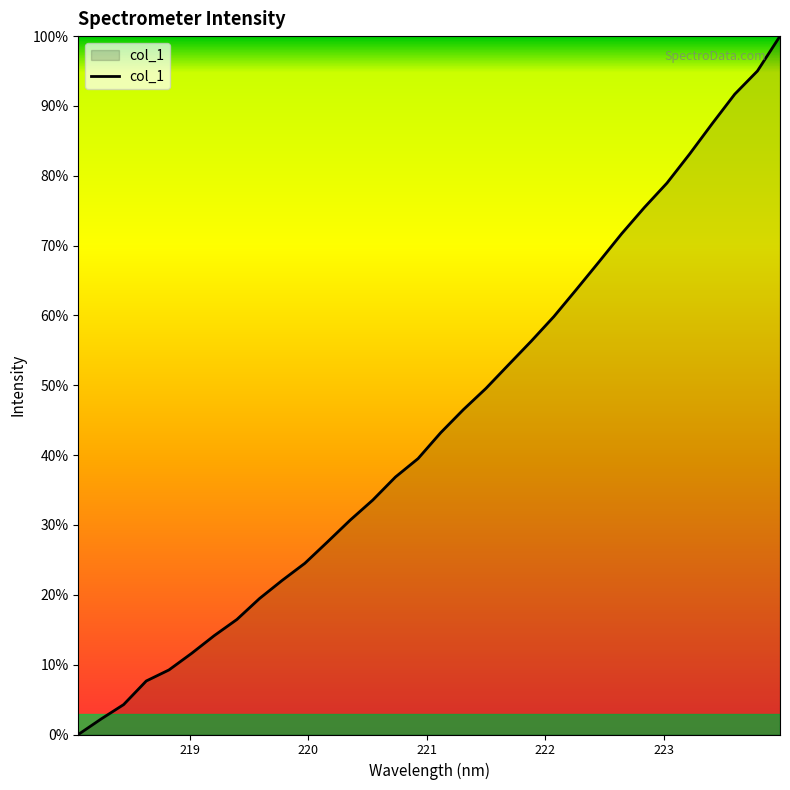

Does the chart display data point markers on the line(s)?

No